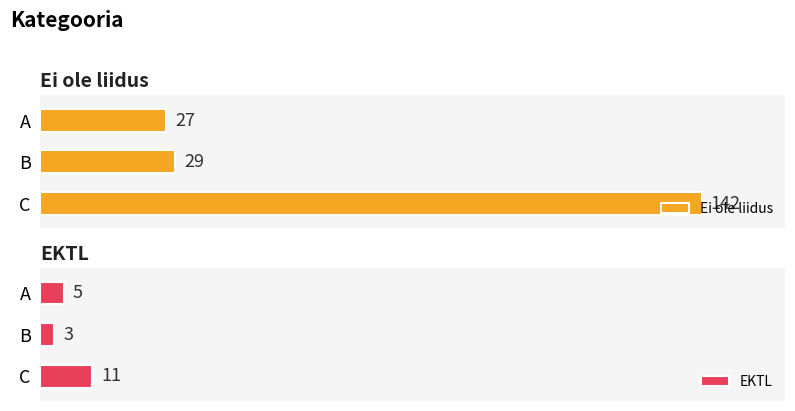

Which series has the largest range (max minus min)?

Ei ole liidus